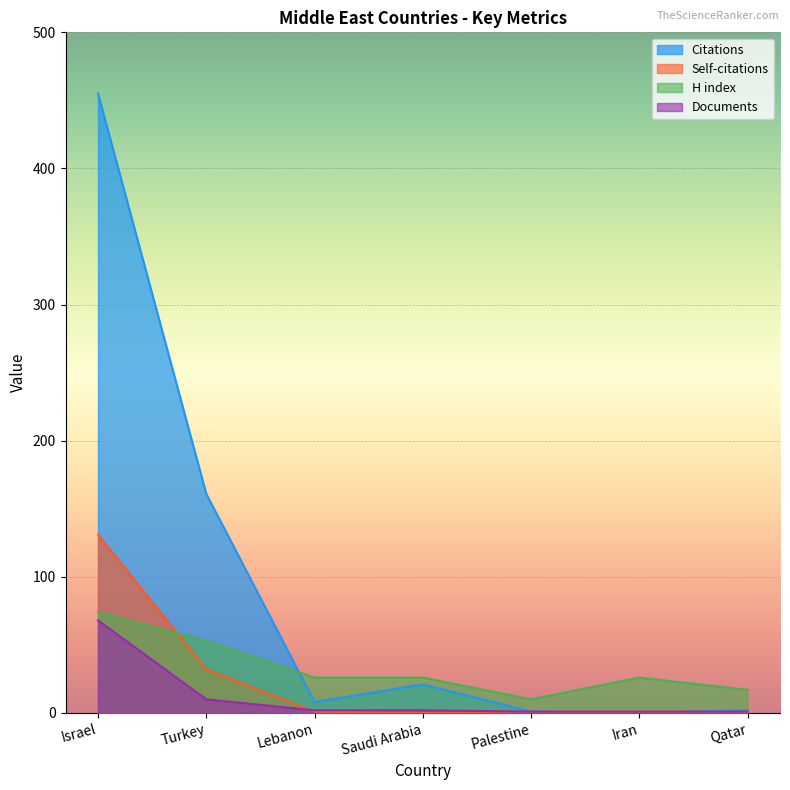

At how many categories does at least one series exceed 452?

1